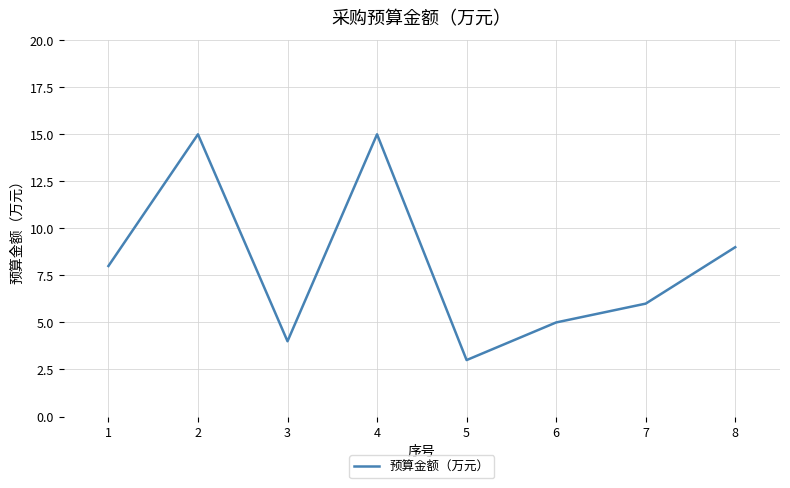

How many values are below 8?

4